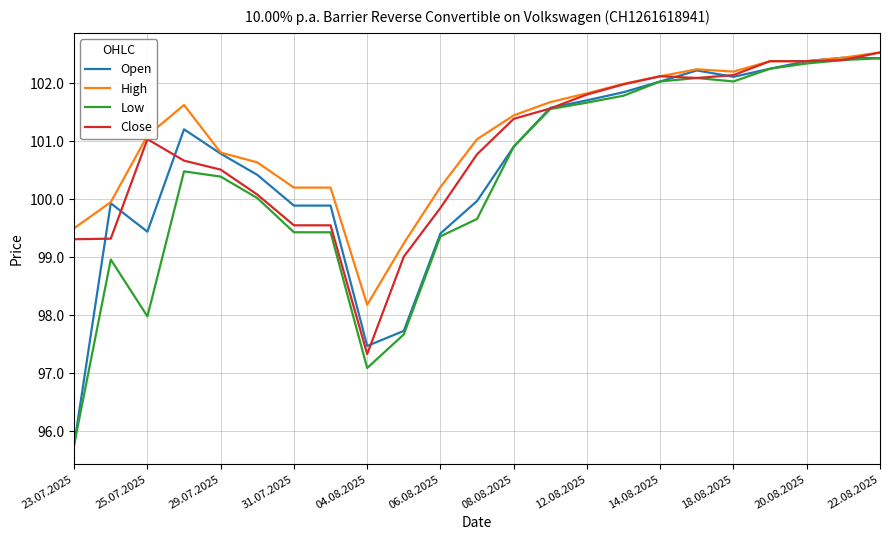

What is the maximum value shown in the chart?

102.5